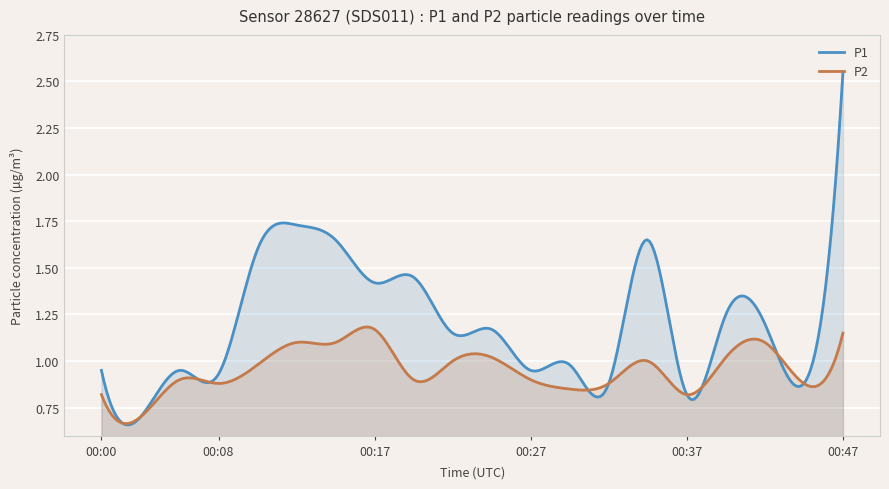

The P1 series shows 2.1 at 00:10. True or false?

False